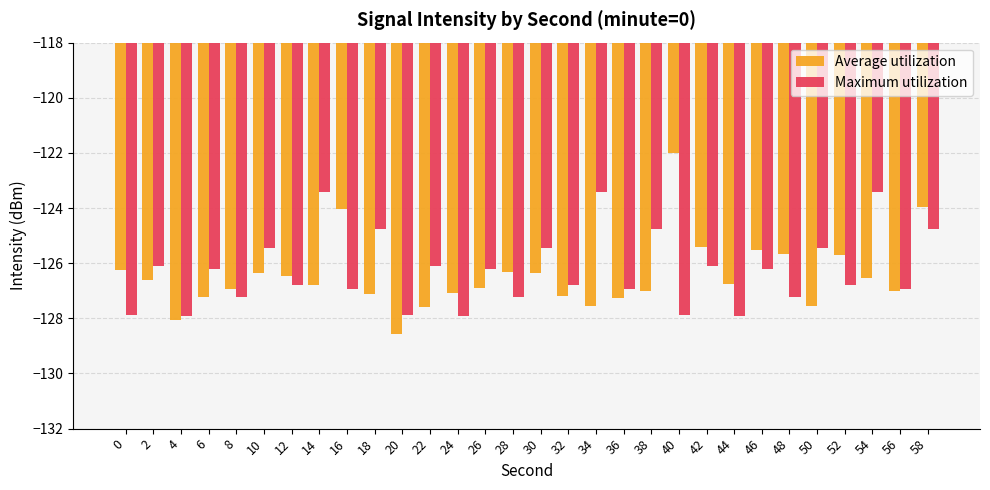

How many bars are there in total?

60